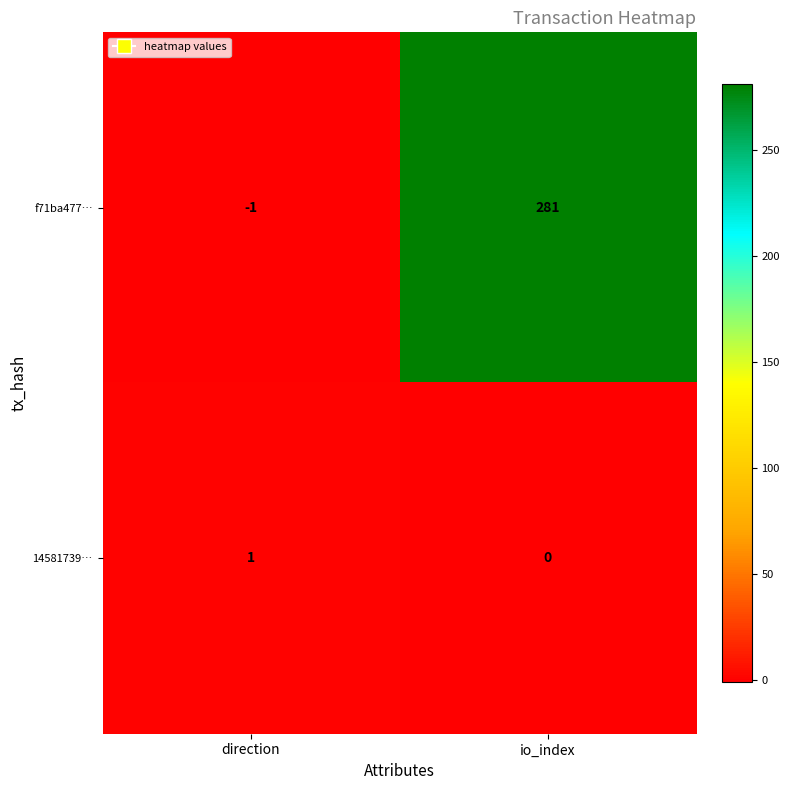

The f71ba477… series shows -1 at direction. True or false?

True